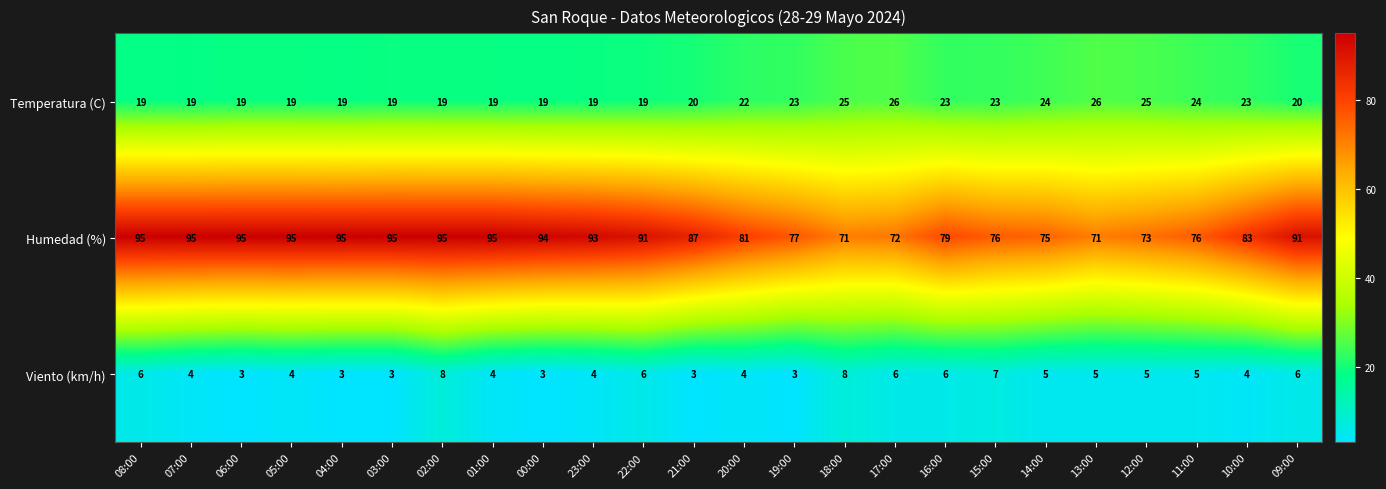

What is the difference between the highest and lowest values at 18:00?

63